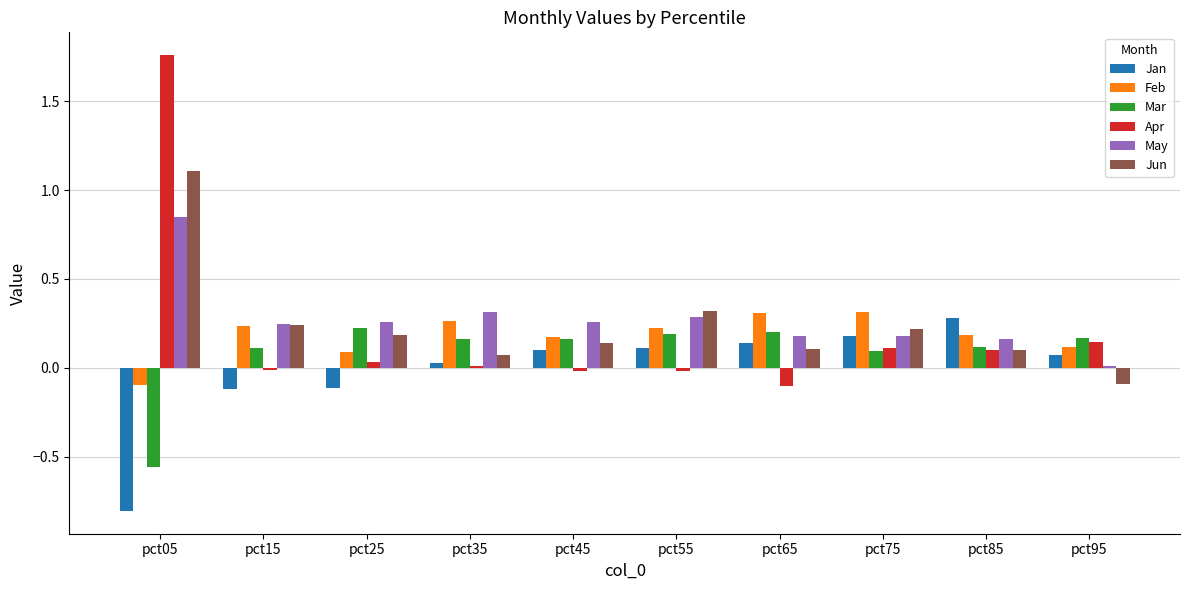

Are the bars grouped side by side (vs. stacked)?

Yes